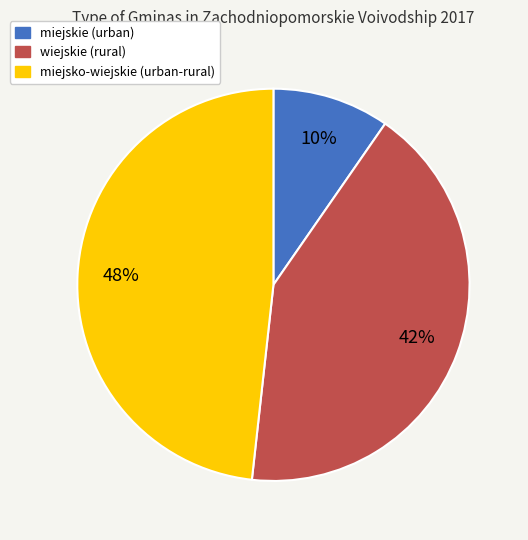

Is it true that miejskie (urban) is 10% of the pie?

True